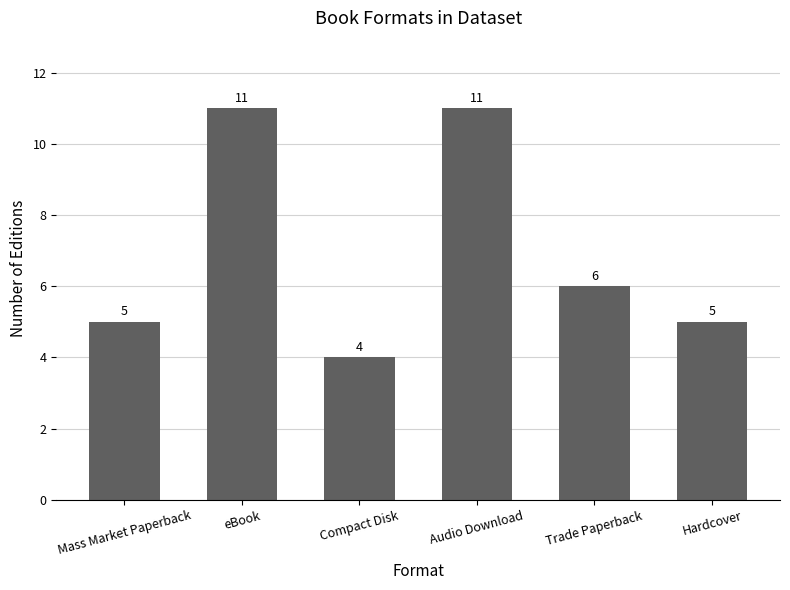

What is the greatest value displayed?

11